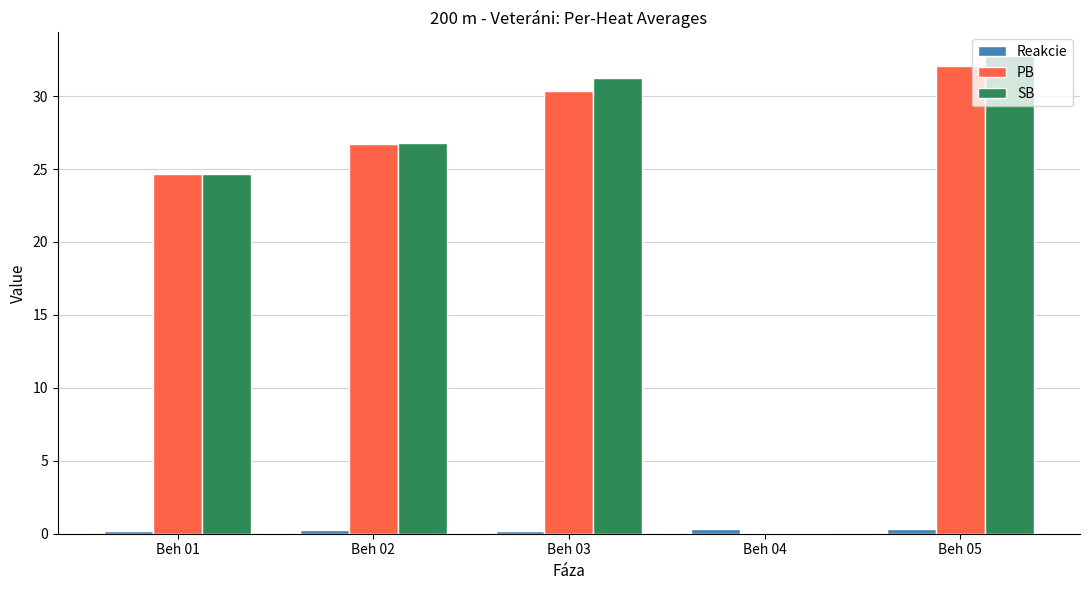

What is the total value across all series at Beh 04?

0.3